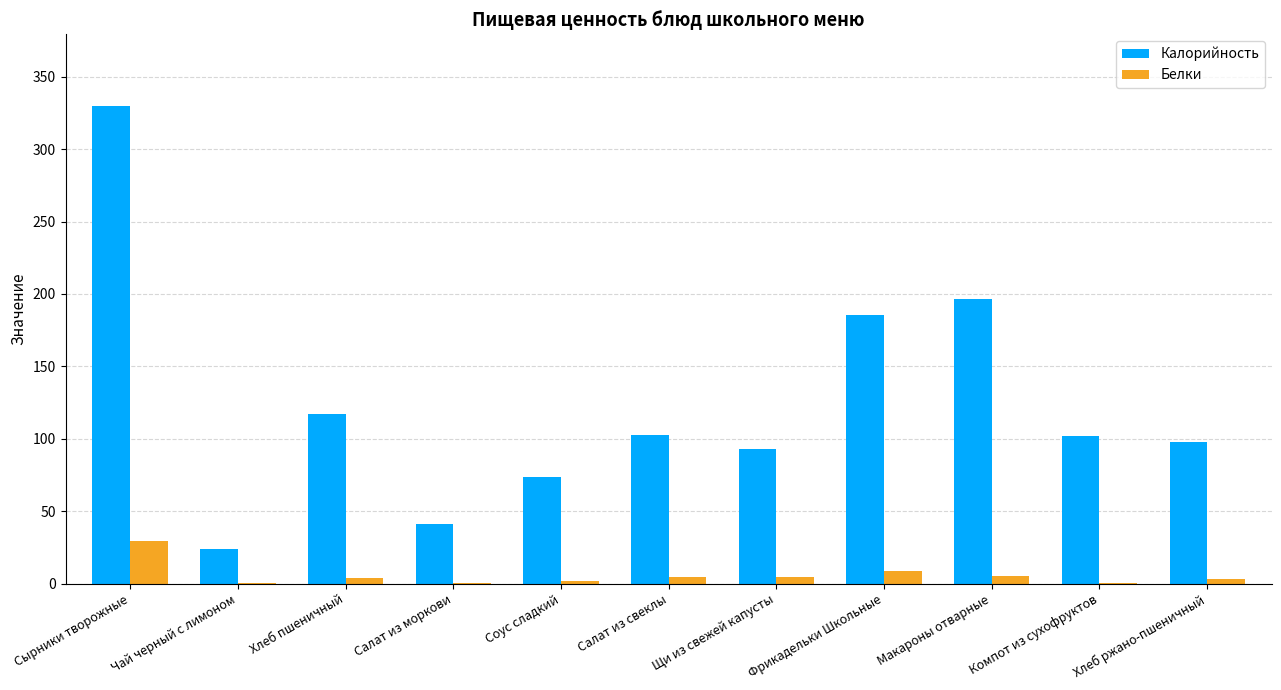

Where is Калорийность nearest to the value 176?

Фрикадельки Школьные